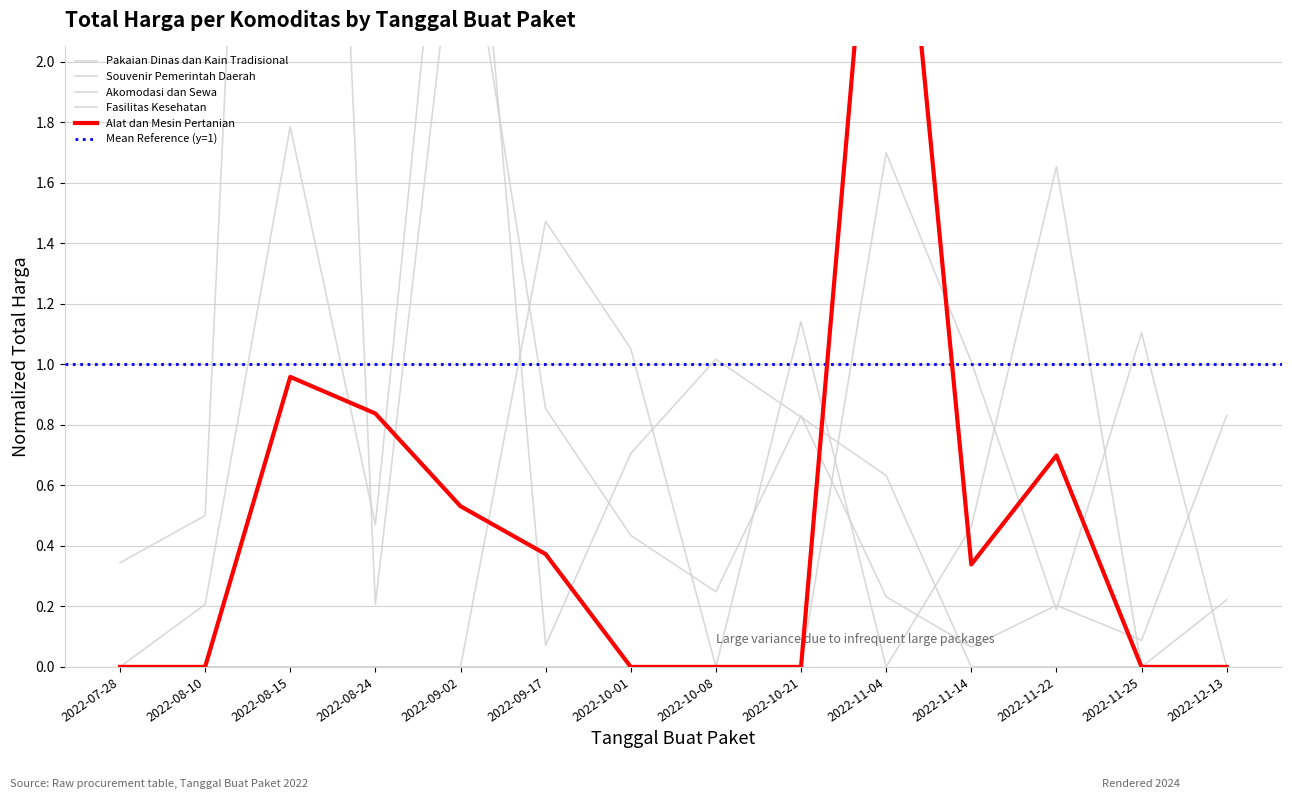

Is this an area chart (filled region under the line)?

No